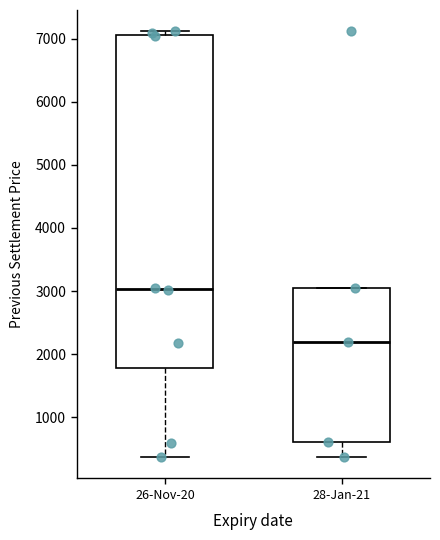

Where does the lower whisker of the box for 26-Nov-20 end on the y-axis? The values are not printed on the chart, so give them approximately, as read against the axis.

400